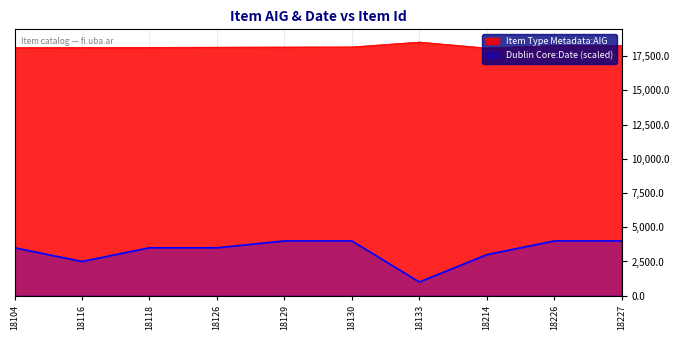

Does the chart display data point markers on the line(s)?

No